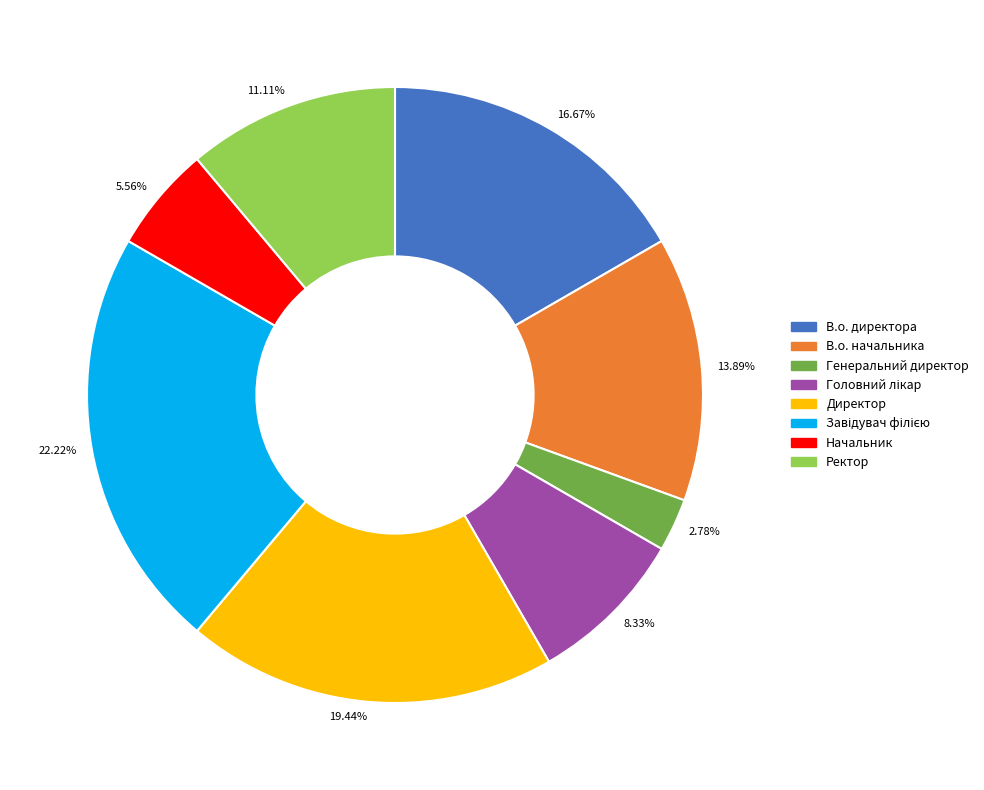

To the nearest percent, what is the difference between the largest and smallest slice percentages?

19%